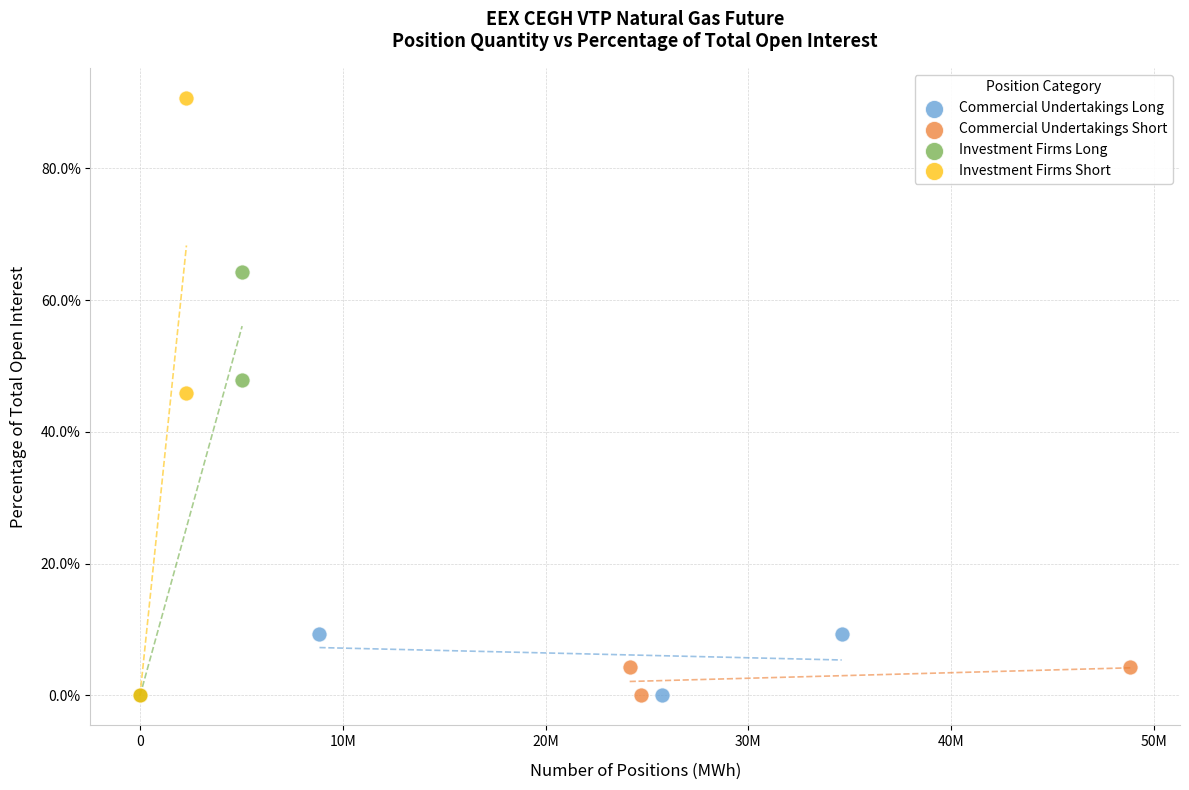

Which series contains the highest Y value?

Investment Firms Short